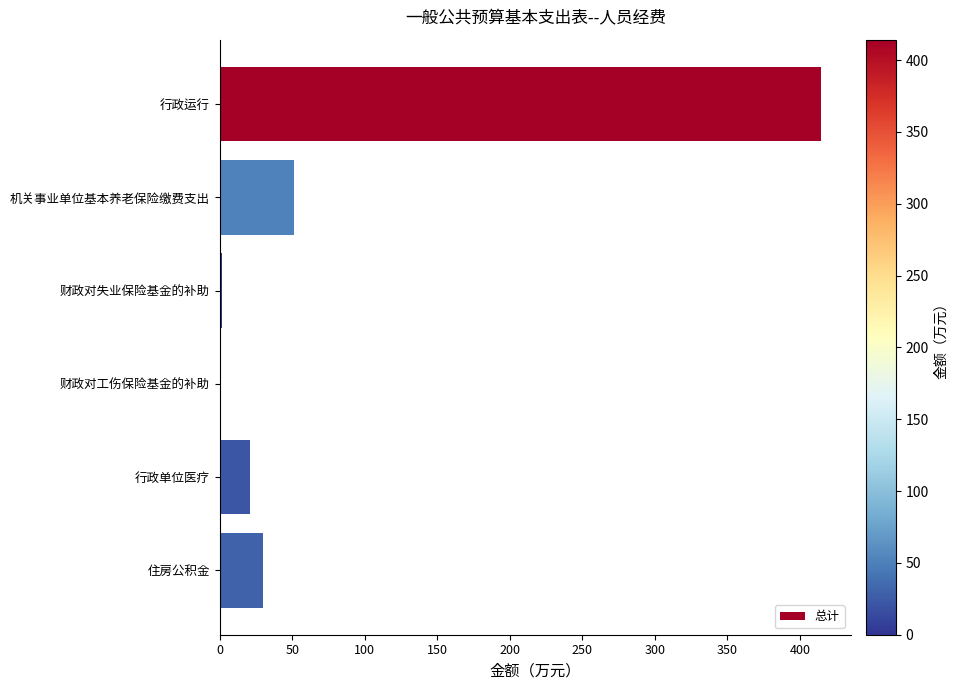

True or false: the data shows 51.2 at 住房公积金.

False